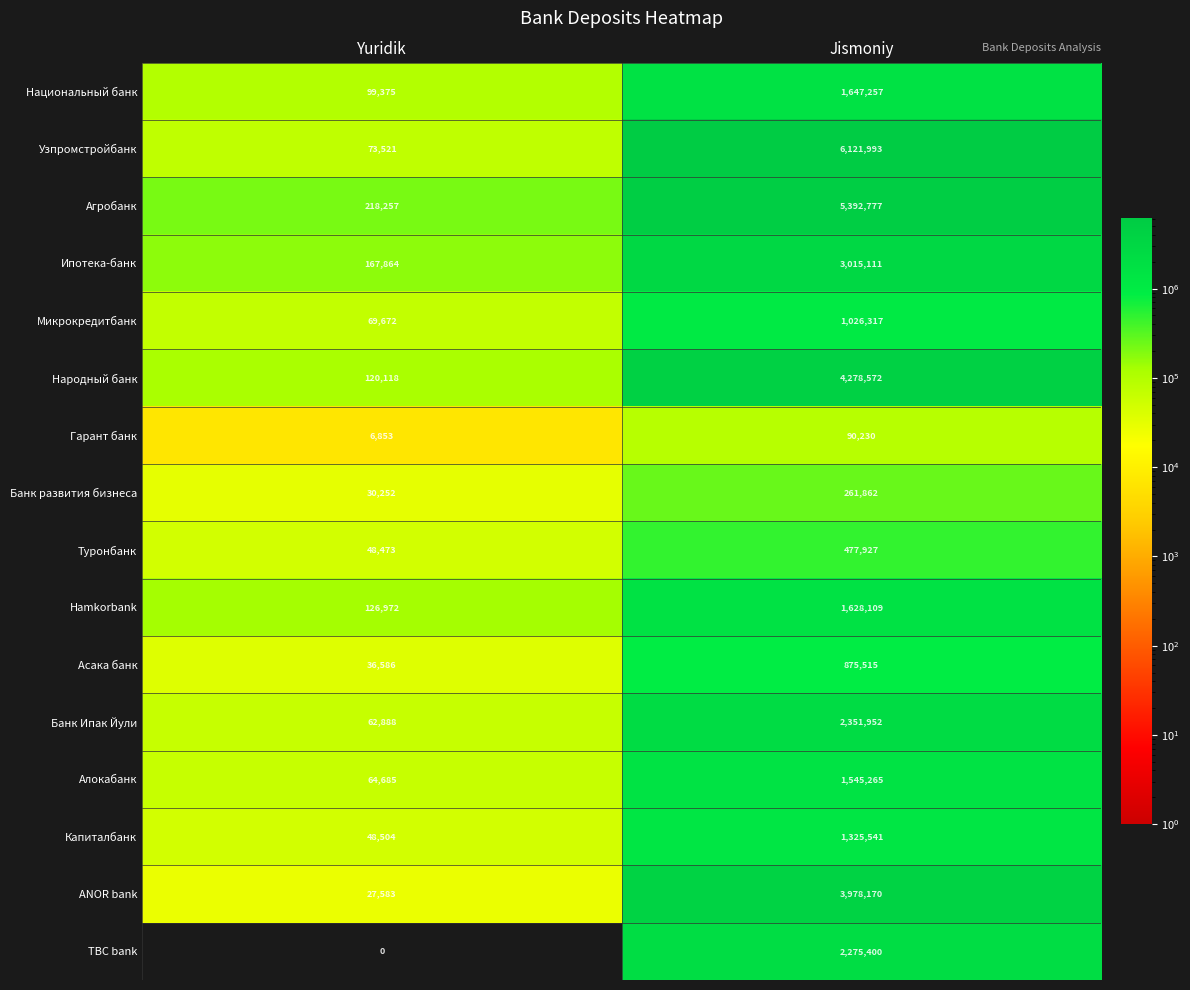

Which category has the lowest value across all series?

Yuridik